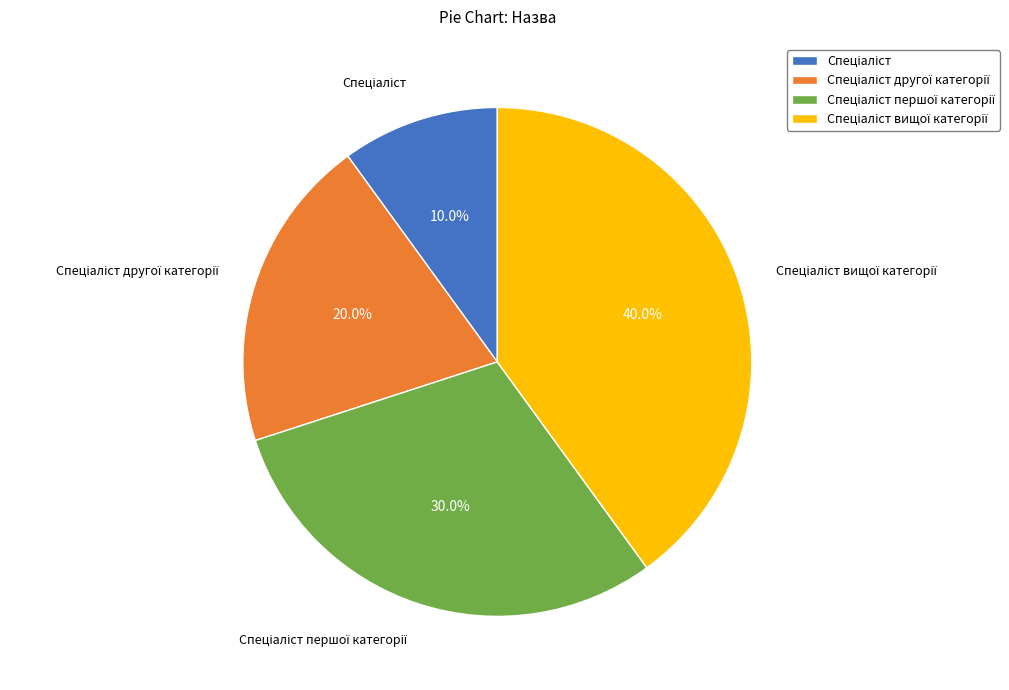

Is there a majority slice in this chart?

No